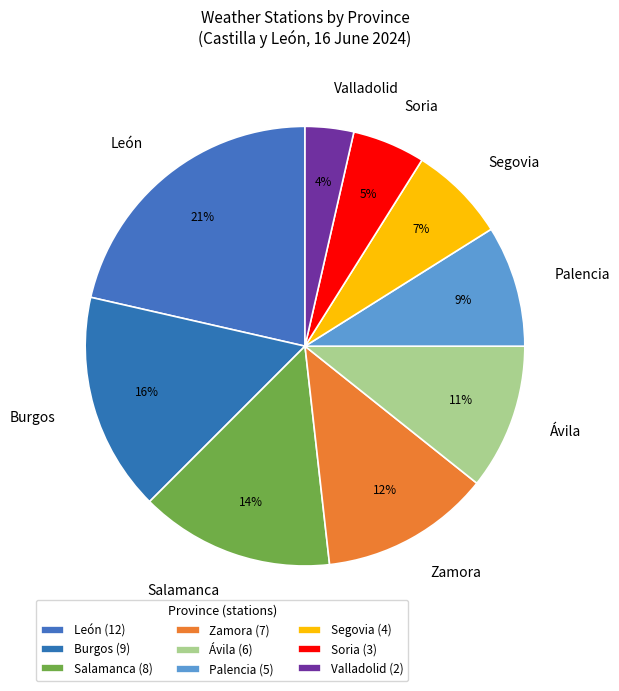

To the nearest percent, what portion does Salamanca represent?

14%